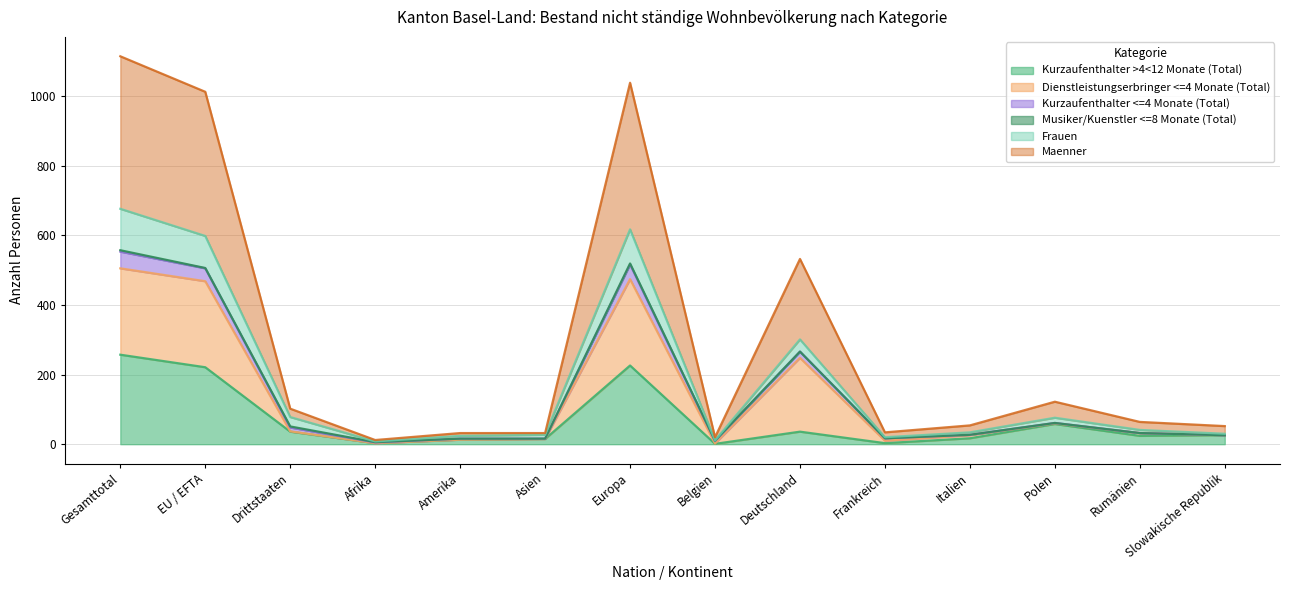

Which category has the highest value in the Kurzaufenthalter >4<12 Monate (Total) series?

Gesamttotal